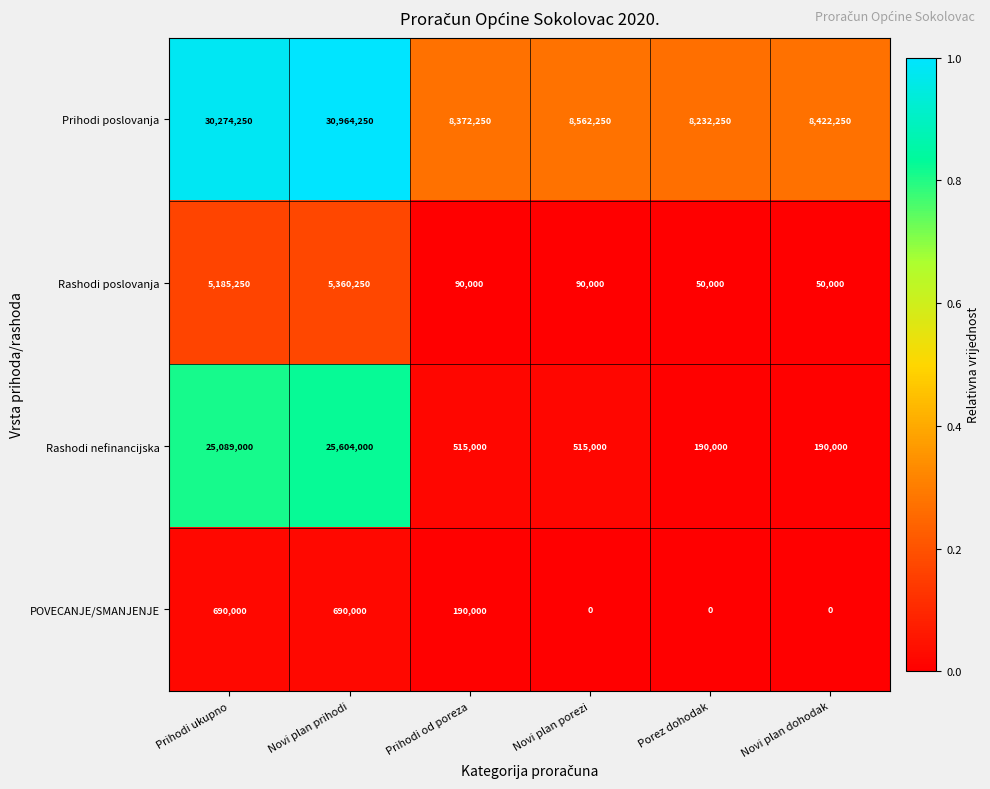

What is the difference between the maximum and second lowest values in the Rashodi poslovanja series?

5310250